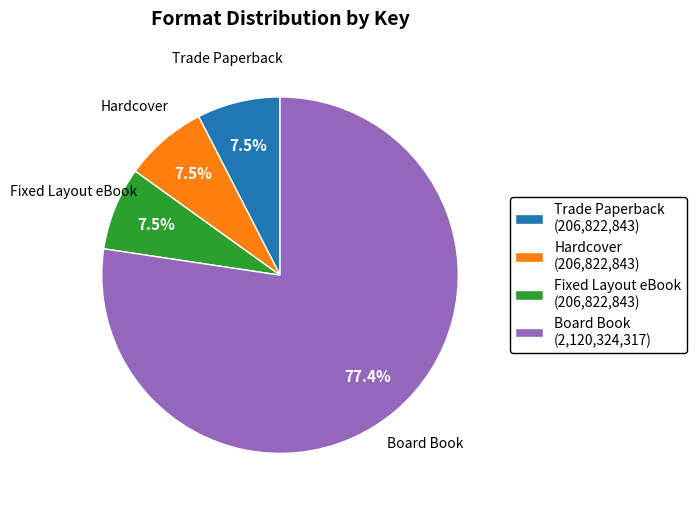

Which category has the biggest portion of the pie?

Board Book